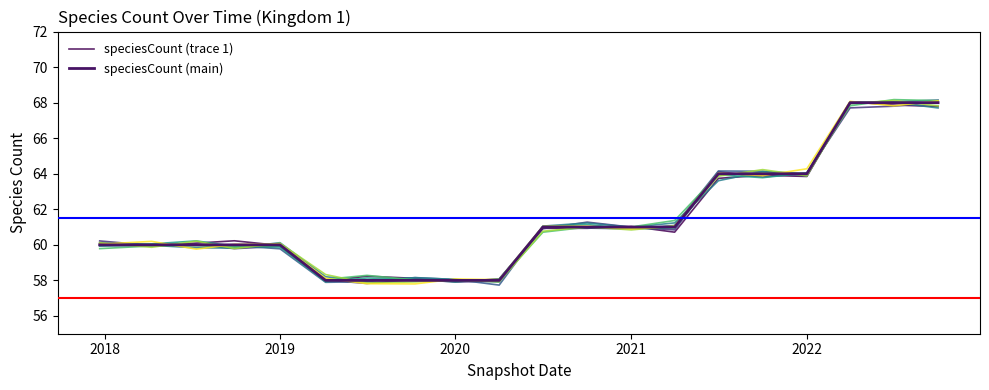

Does the chart have visible grid lines?

No